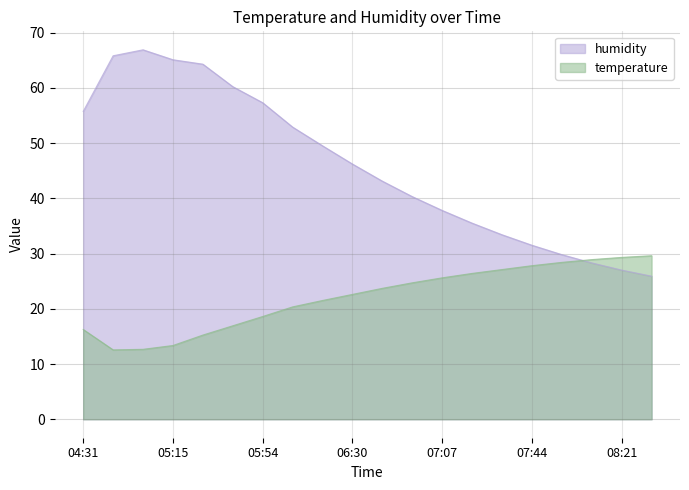

How many data points are less than 23?

10